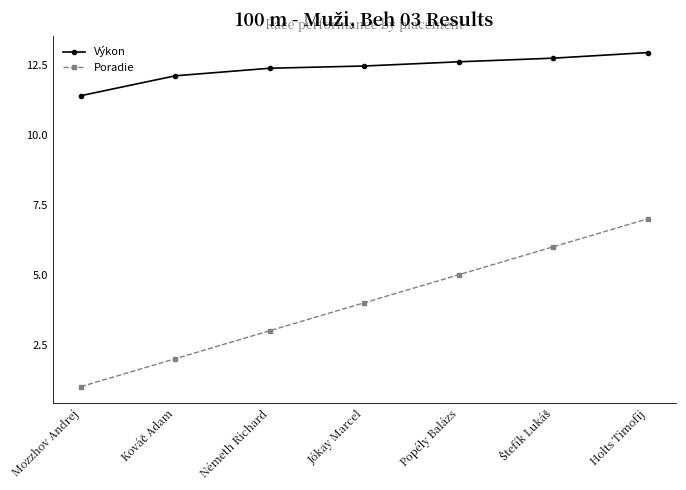

What is the label of the 4th point from the left?

Jókay Marcel